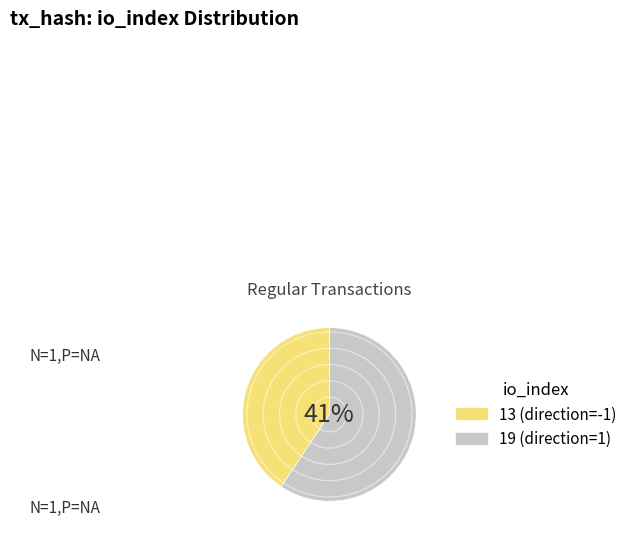

How many slices are in this pie chart?

2